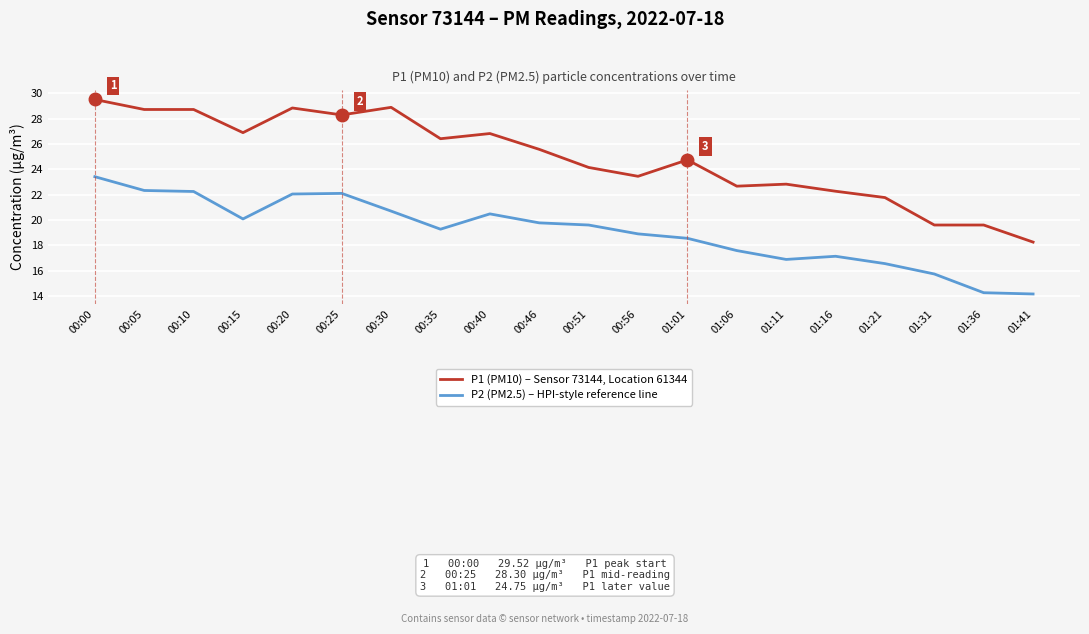

Rank the series by their maximum value, from lowest to highest.

P2 (PM2.5) – HPI-style reference line, P1 (PM10) – Sensor 73144, Location 61344